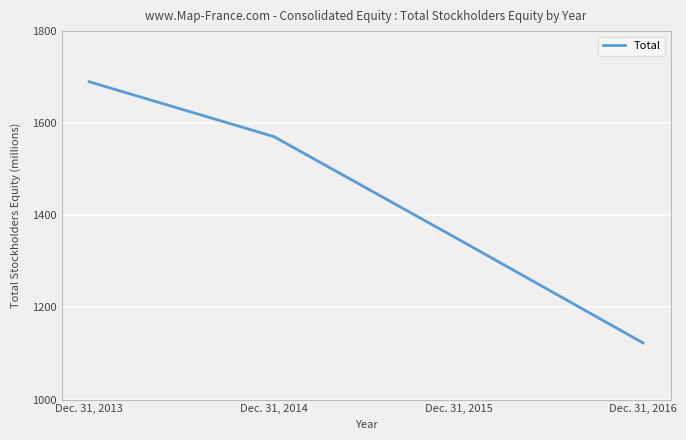

Read the value at Dec. 31, 2013, to the nearest 10.

1690